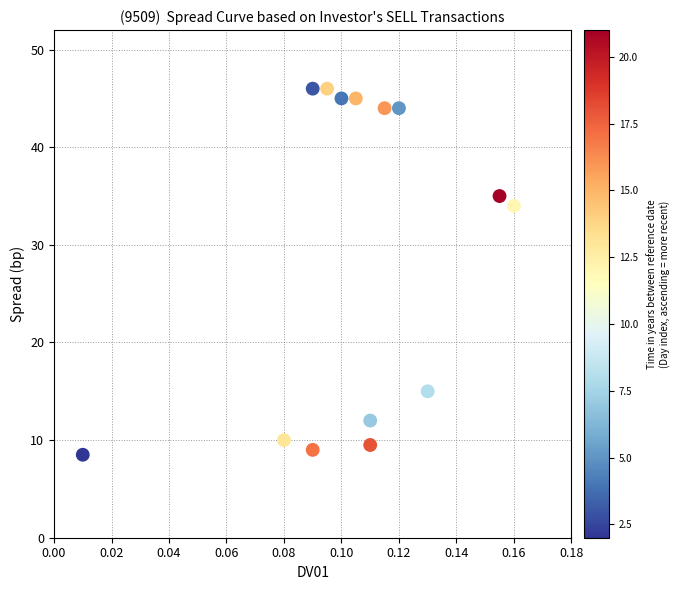

What Y value in the scatter plot is closest to 27?

34.0